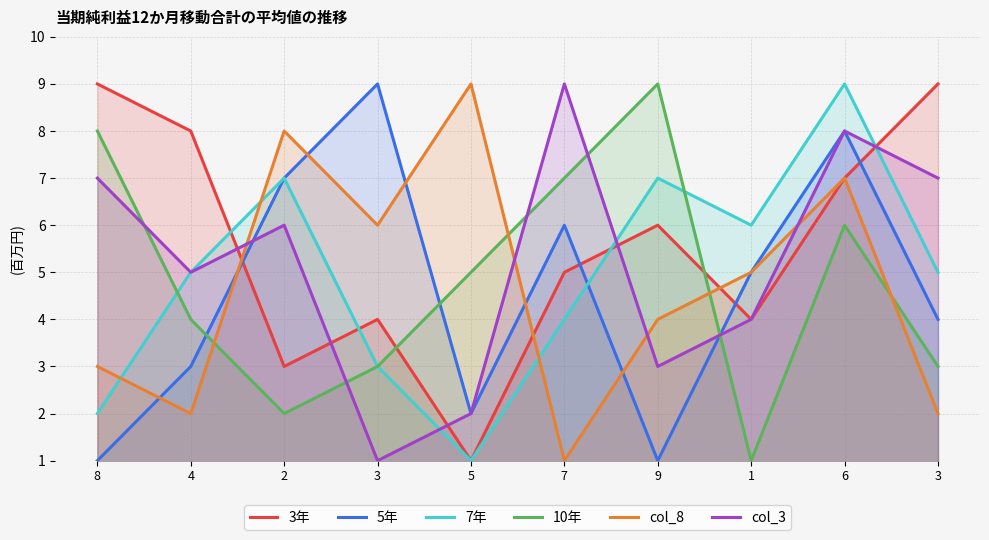

What are all the series names shown in the legend?

3年, 5年, 7年, 10年, col_8, col_3